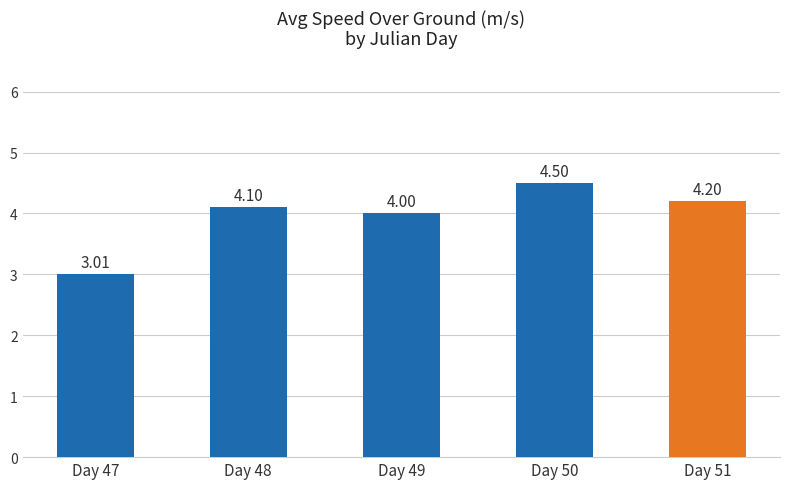

The chart shows a value of 5.8 at Day 48. True or false?

False